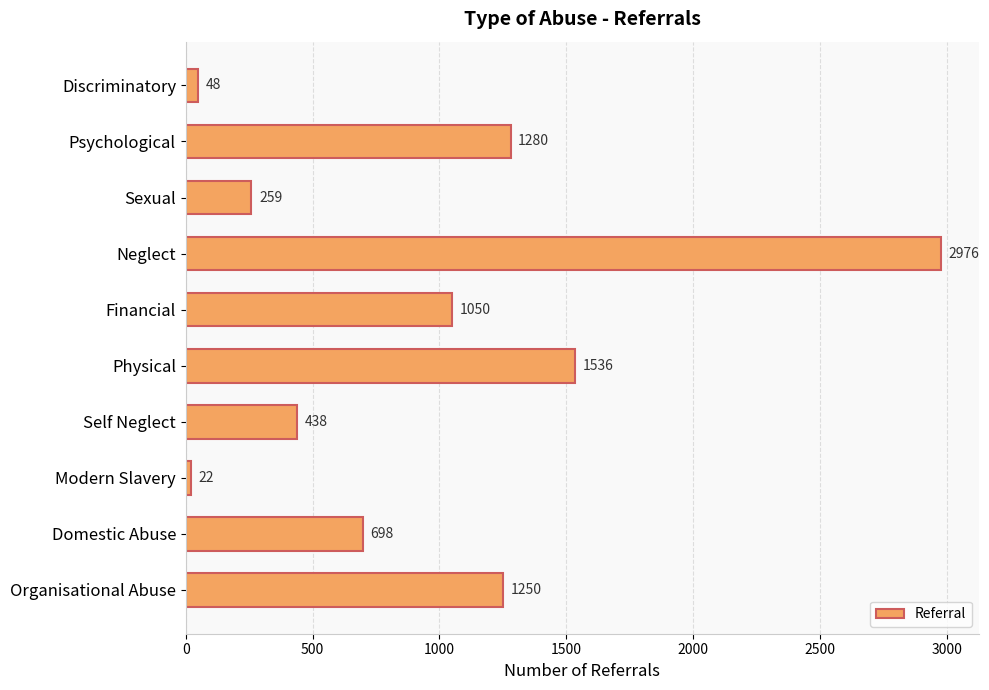

Reading top to bottom, transcribe all the data shown in this chart.

48	1280	259	2976	1050	1536	438	22	698	1250